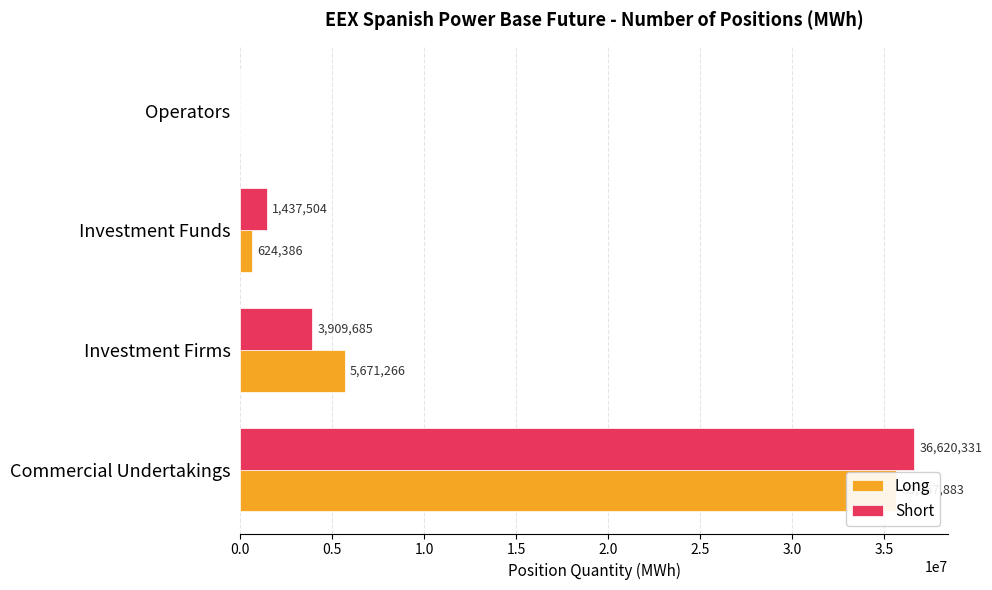

What is the approximate value of Long at Commercial Undertakings, to the nearest 10?

35657880